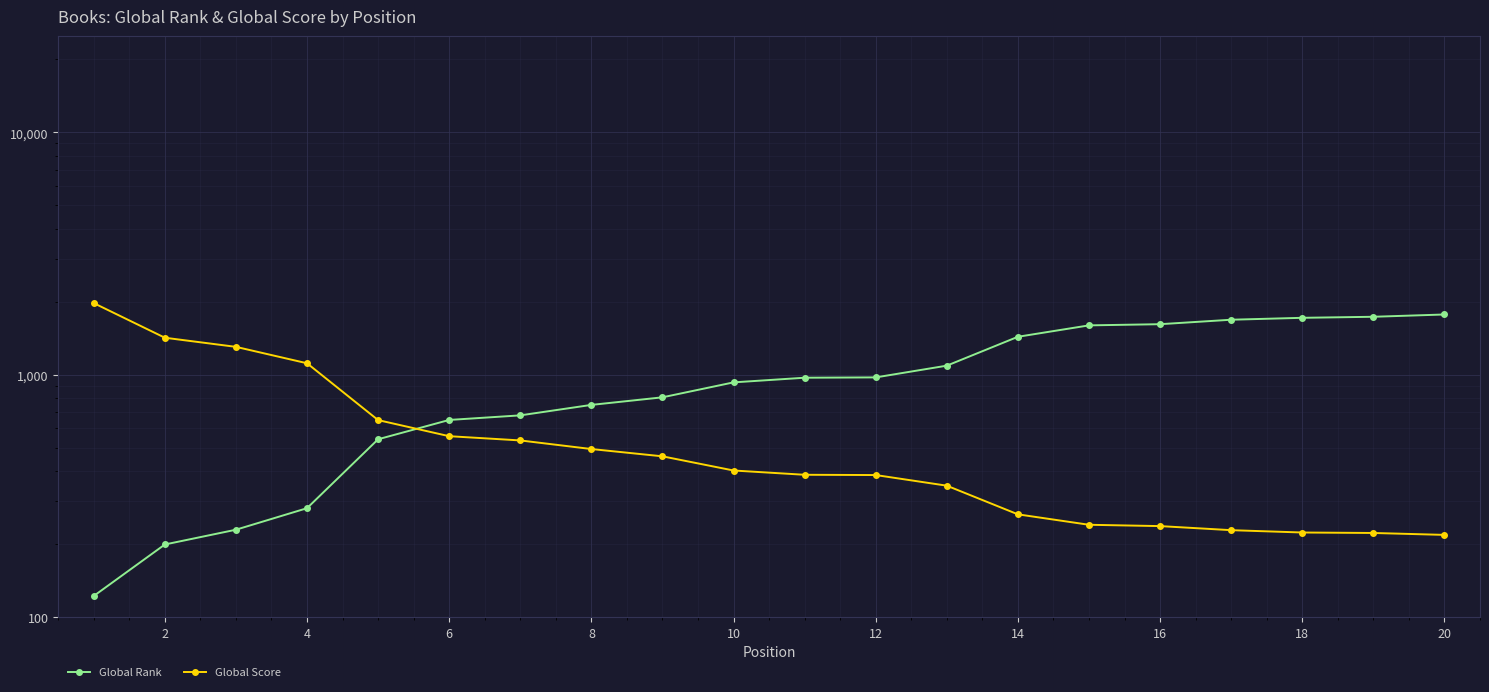

What is the difference between the second highest and minimum values in the Global Rank series?

1611